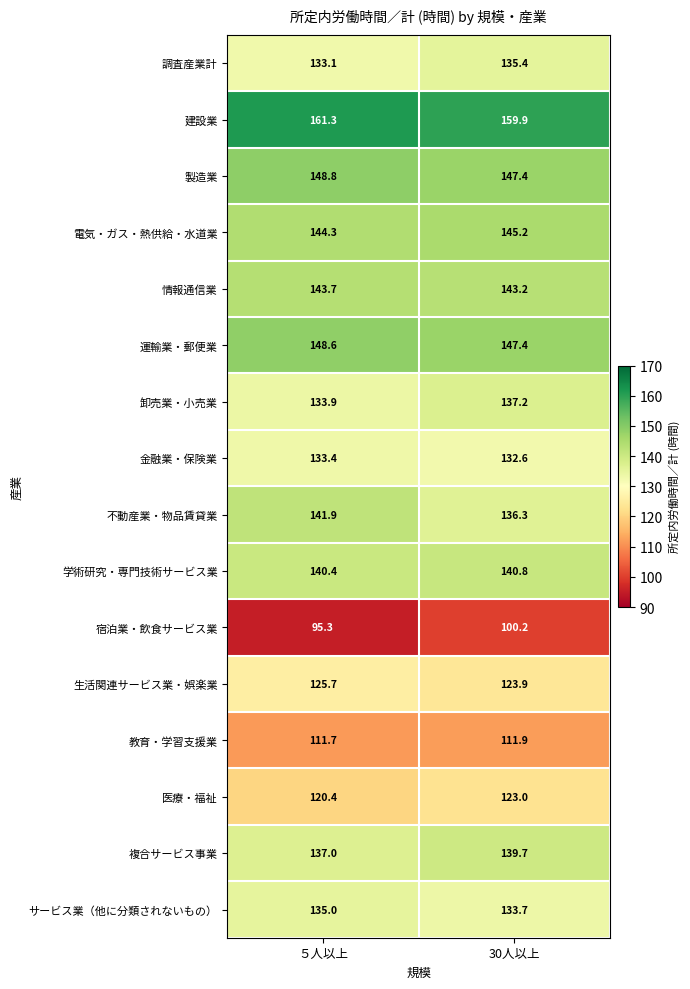

Where is 生活関連サービス業・娯楽業 nearest to the value 124?

30人以上